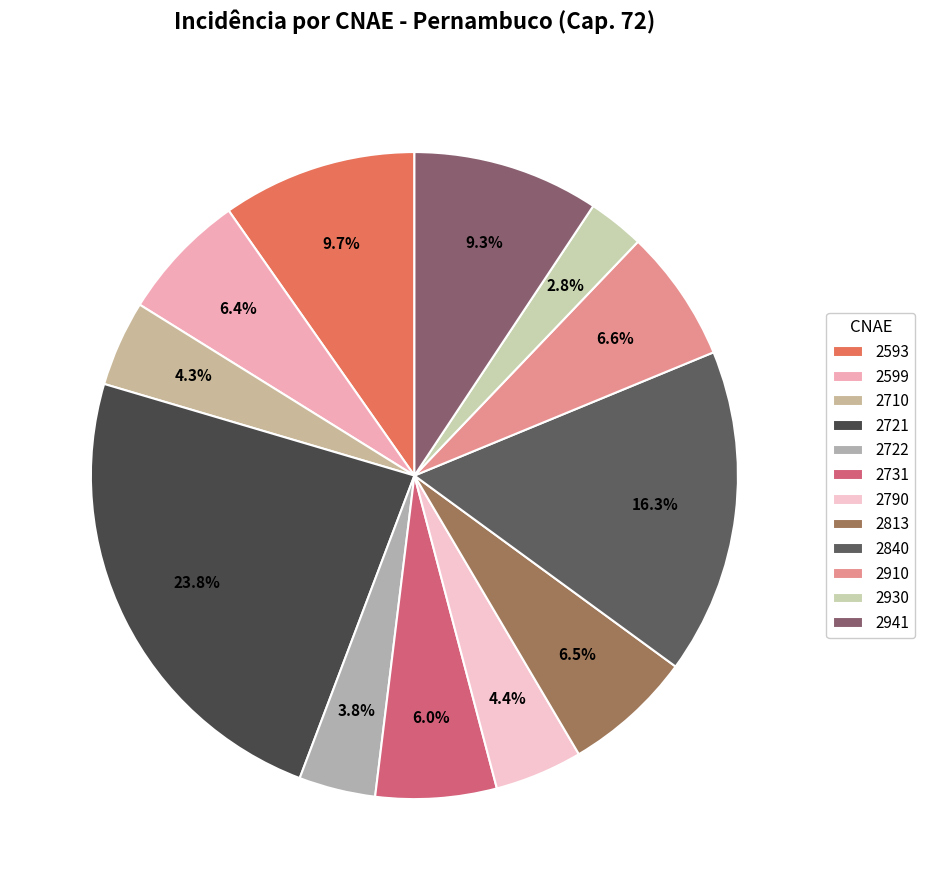

How many segments does this pie chart have?

12